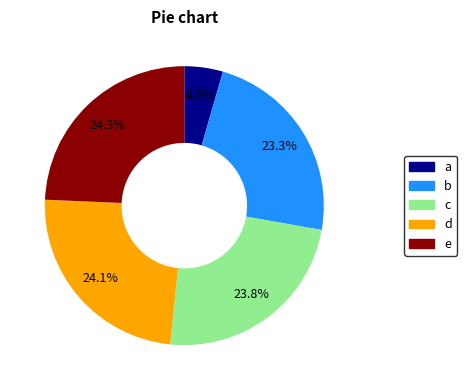

Is there any slice that represents more than half of the pie?

No